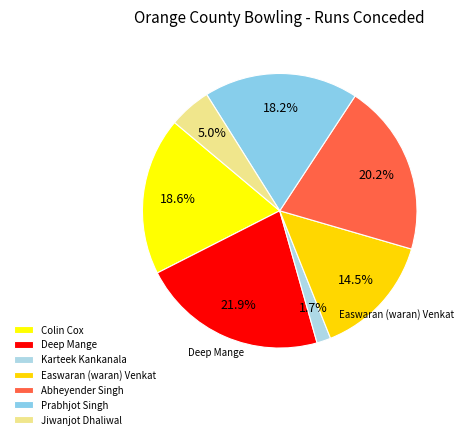

What is the ratio of the value at Prabhjot Singh to the value at Karteek Kankanala?

11.0